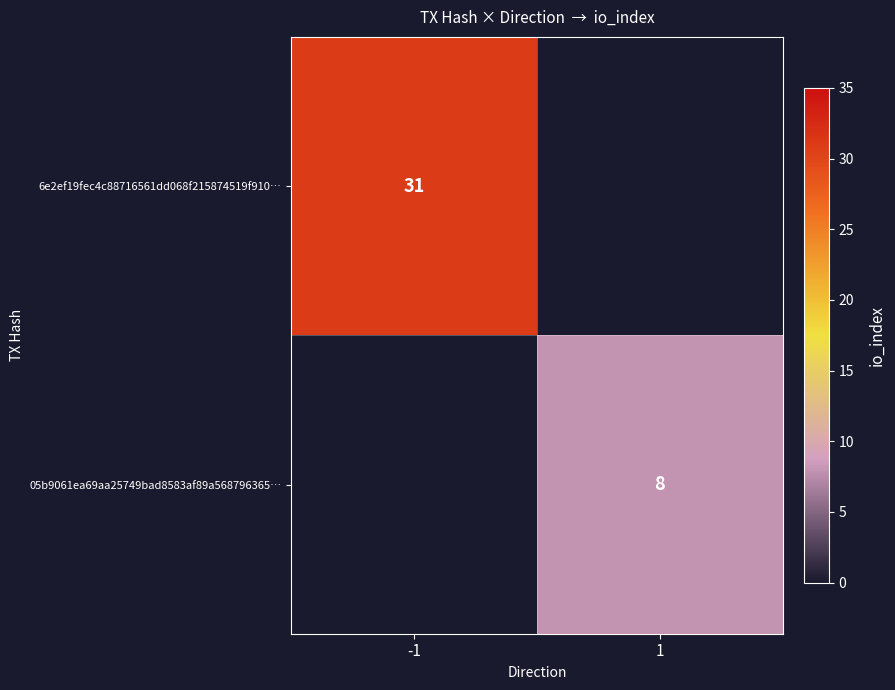

At which category is the sum across all series the highest?

-1